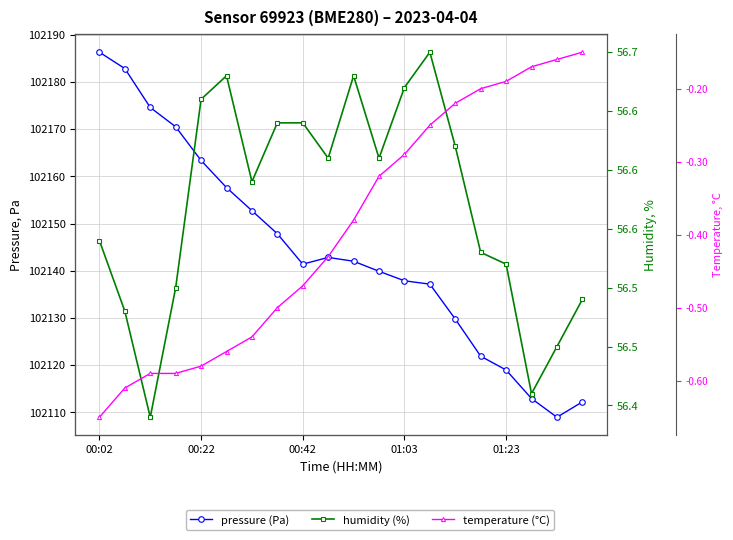

What is the difference between the pressure values at 10 and 12?

4.1